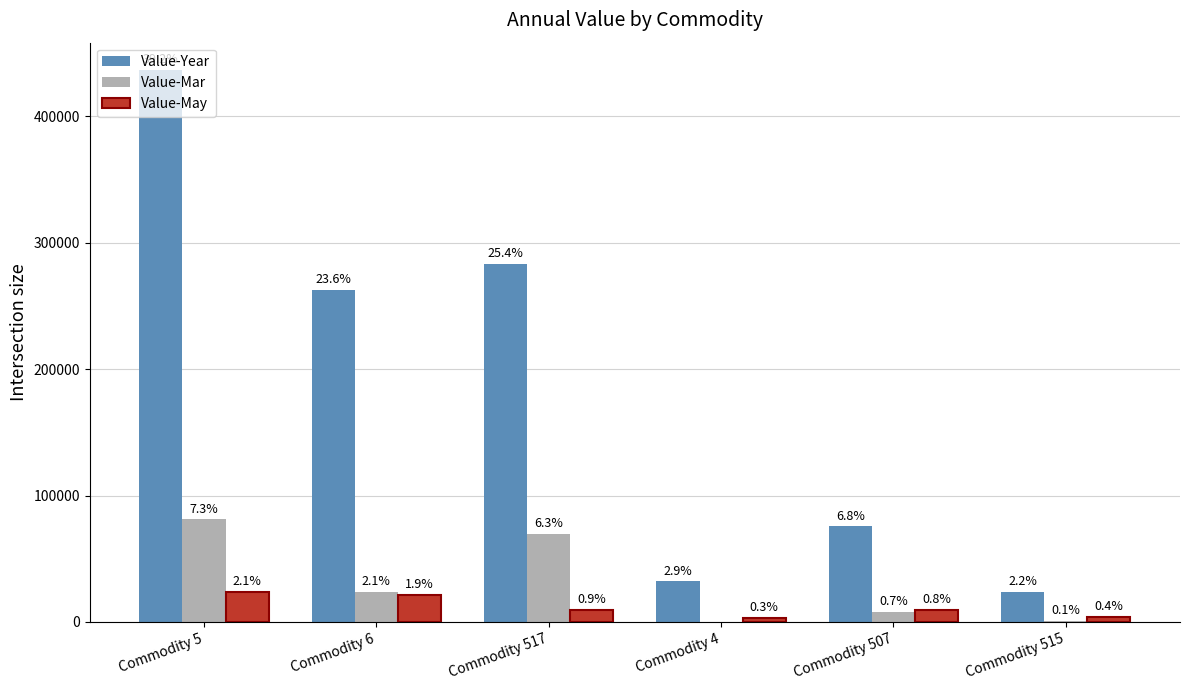

Which series changed the most between Commodity 6 and Commodity 507?

Value-Year